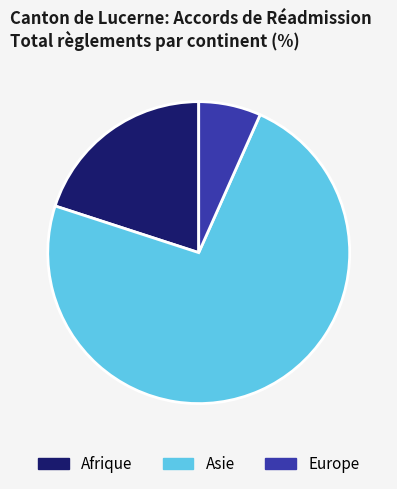

Combined, do Asie and Europe account for over 50%?

Yes